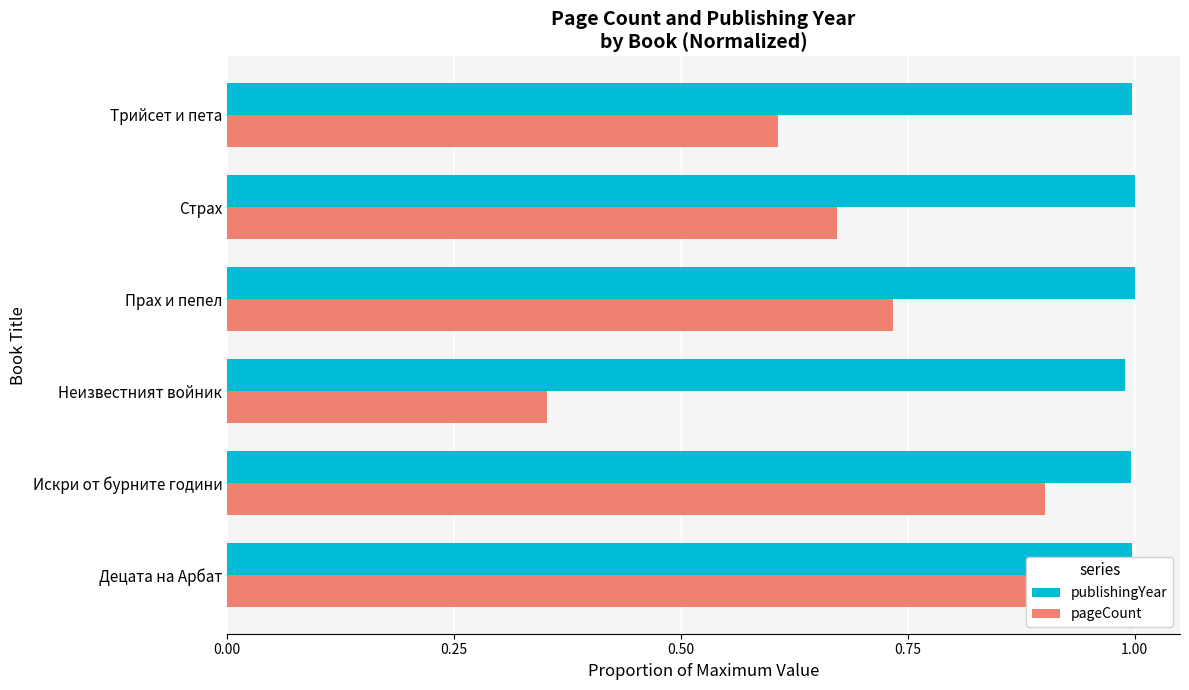

At how many categories does at least one series exceed 0?

6